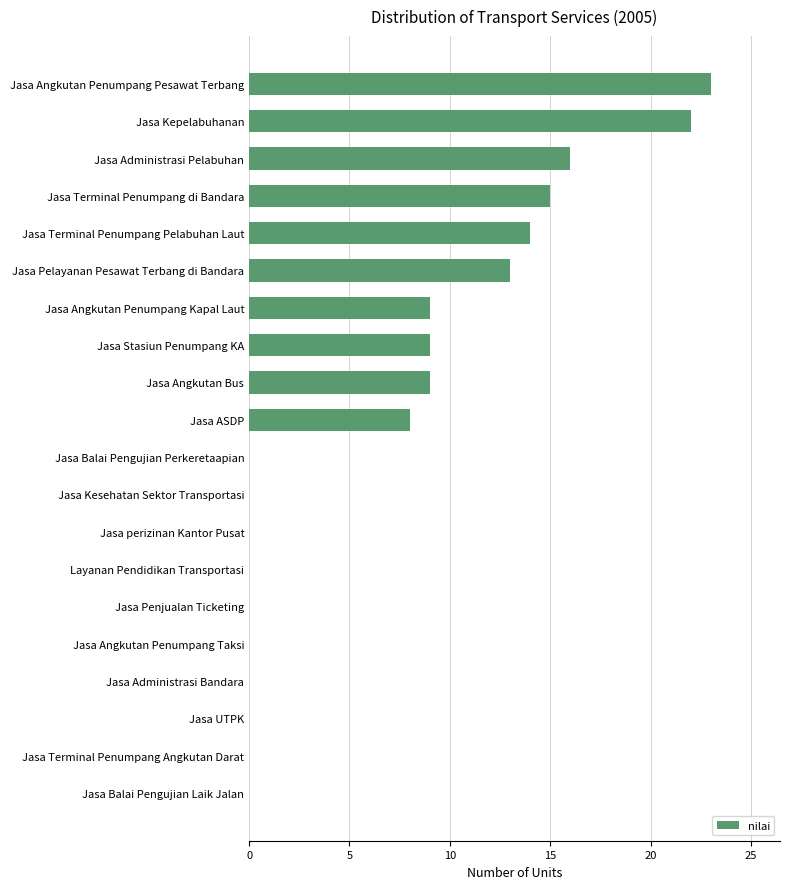

What is the change in value from Jasa Angkutan Bus to Jasa Terminal Penumpang Pelabuhan Laut?

+5